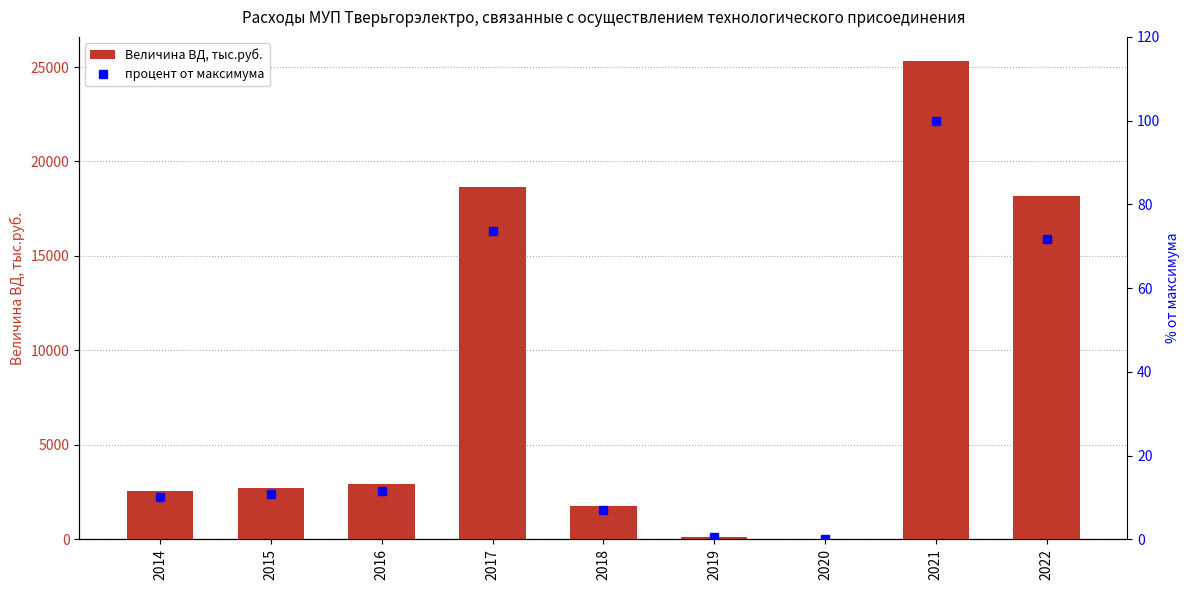

The процент от максимума series shows 1.0 at 2019. True or false?

False